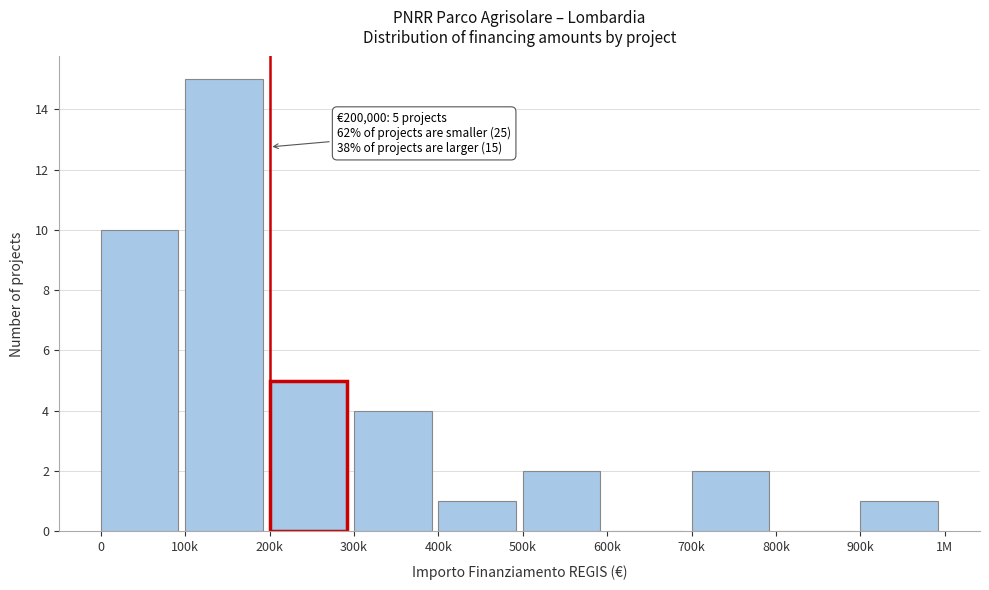

Reading right to left, list all the values displayed in this chart.

900k=1	800k=0	700k=2	600k=0	500k=2	400k=1	300k=4	200k=5	100k=15	0=10